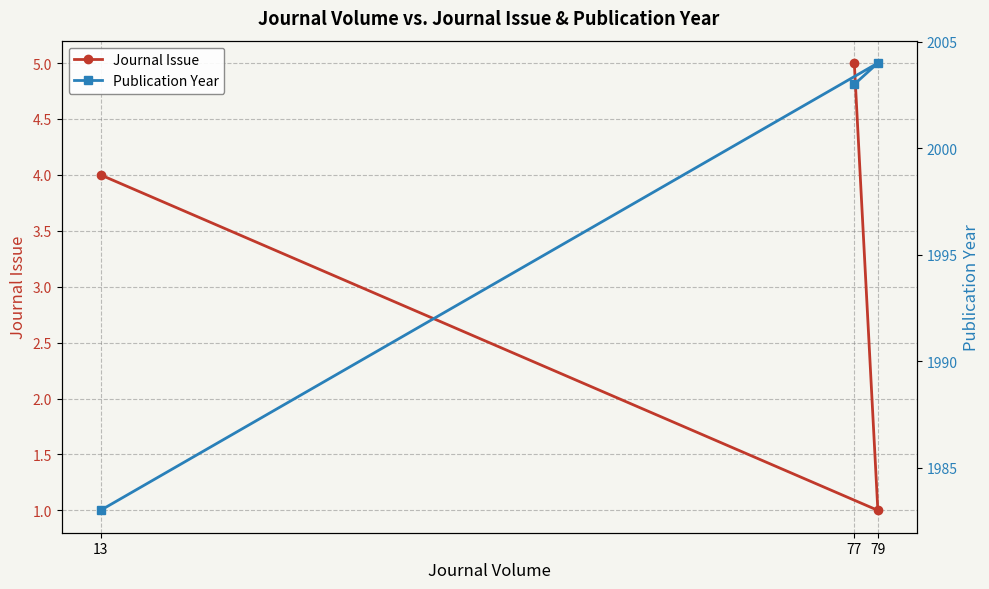

What is the maximum value shown in the chart?

2004